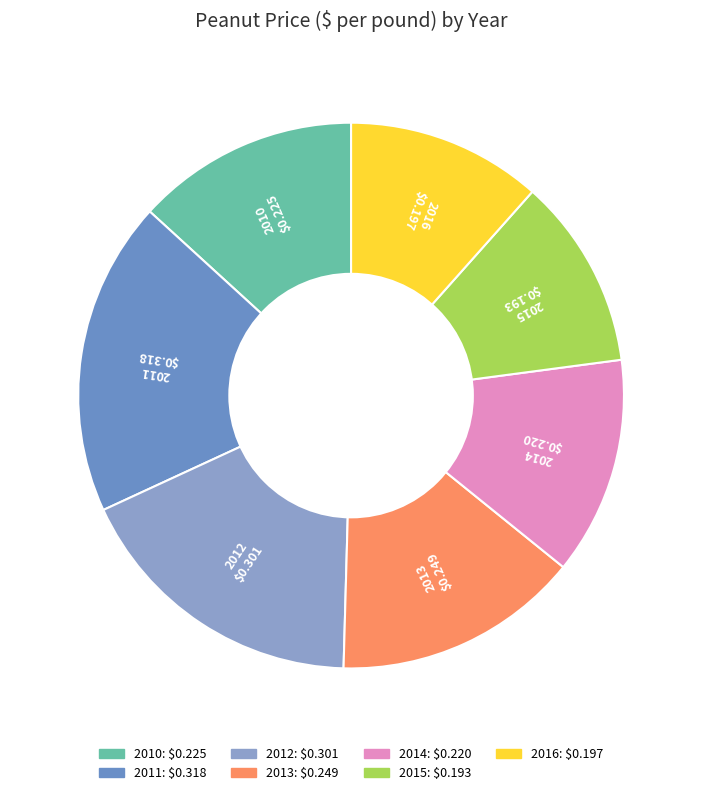

What is the largest slice in the pie chart?

2011